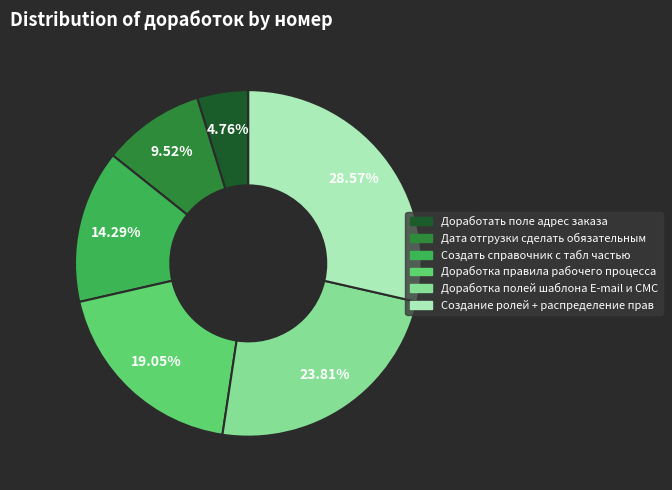

To the nearest percent, what is the difference between the largest and smallest slice percentages?

24%